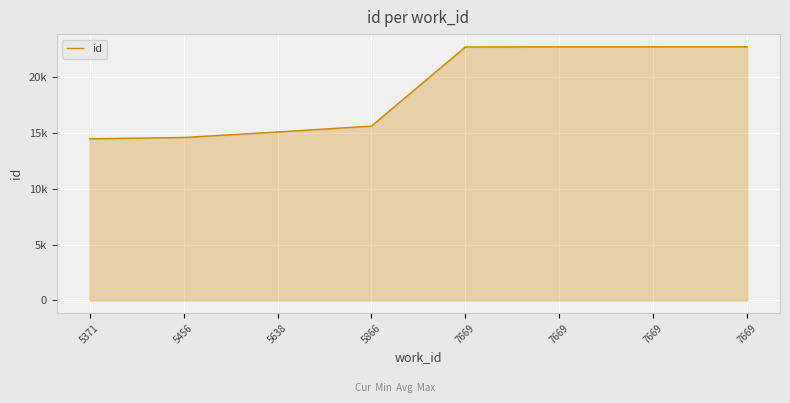

At which label is the value closest to 18578?

5866